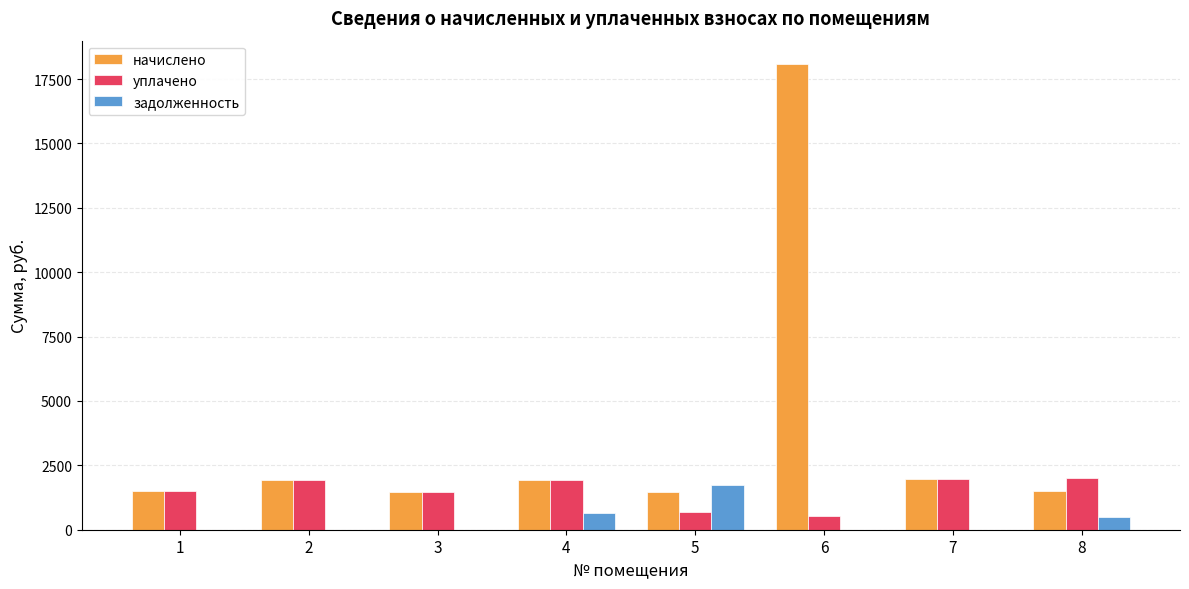

What is the maximum value shown in the chart?

18087.7